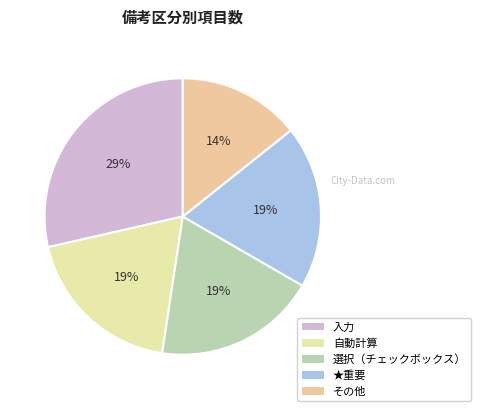

What percentage is the ★重要 slice, to the nearest percent?

19%